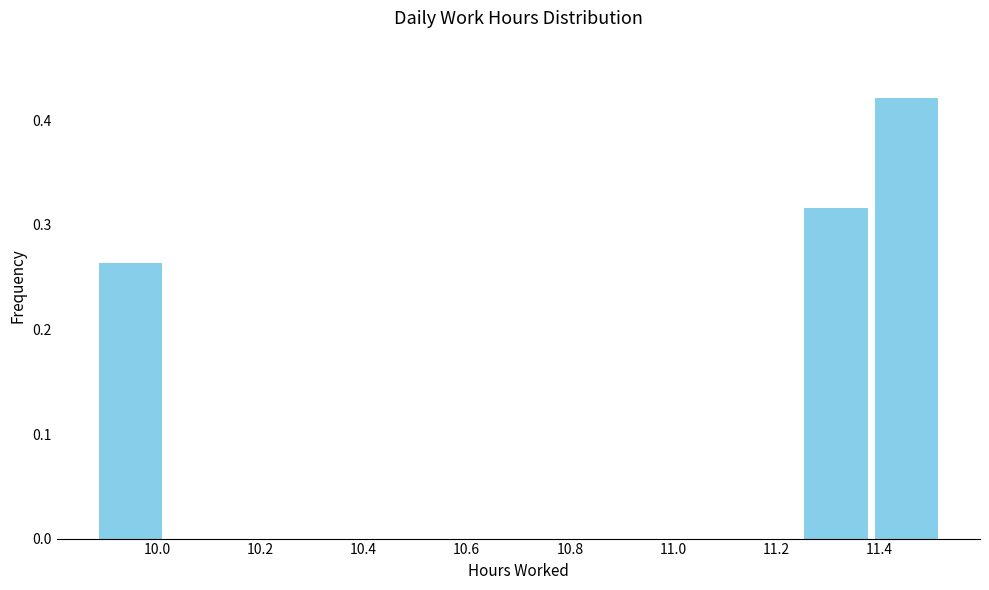

How tall is the bar that spans 9.88 to 10.02 on the x-axis? Neither the bar edges nor the heights are printed on the chart, so give them approximately, as read against the axes.

0.26